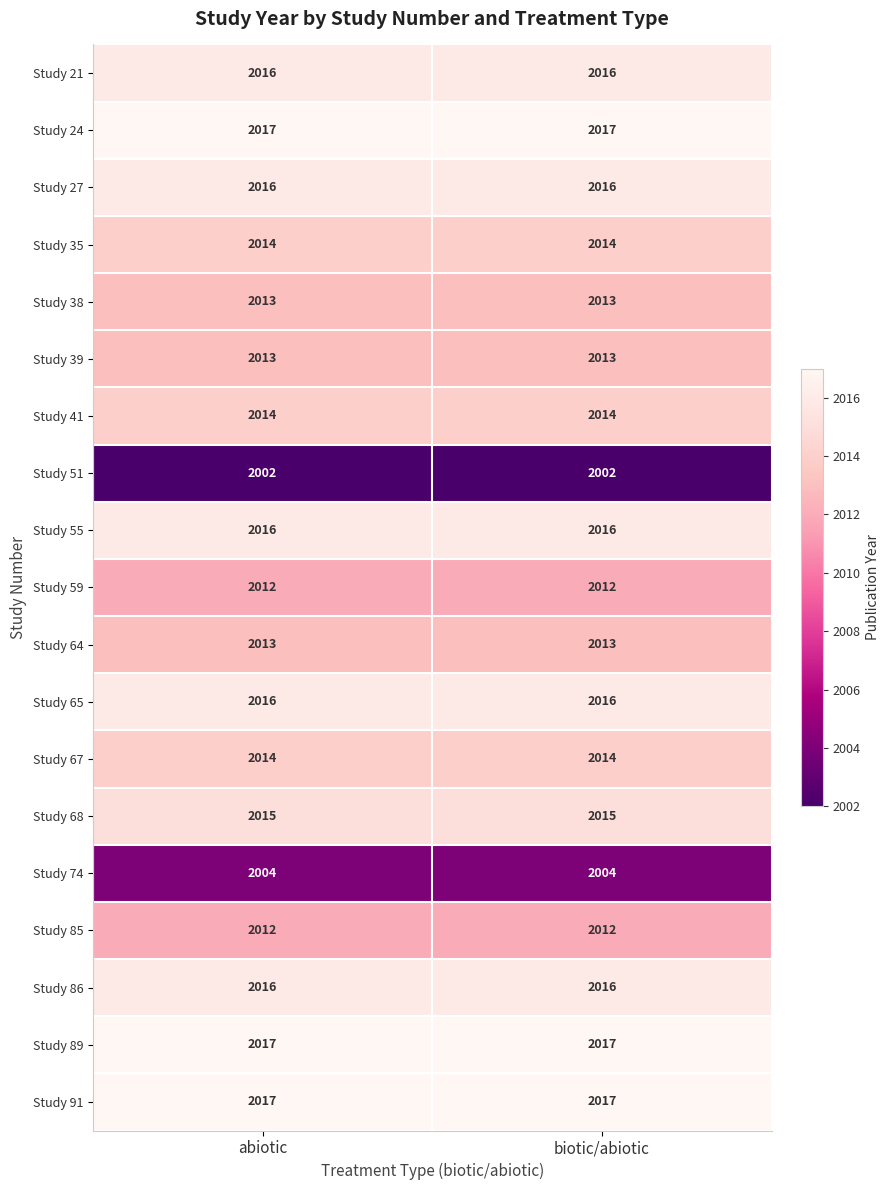

Is the value of Study 67 at abiotic greater than the value of Study 55 at biotic/abiotic?

No